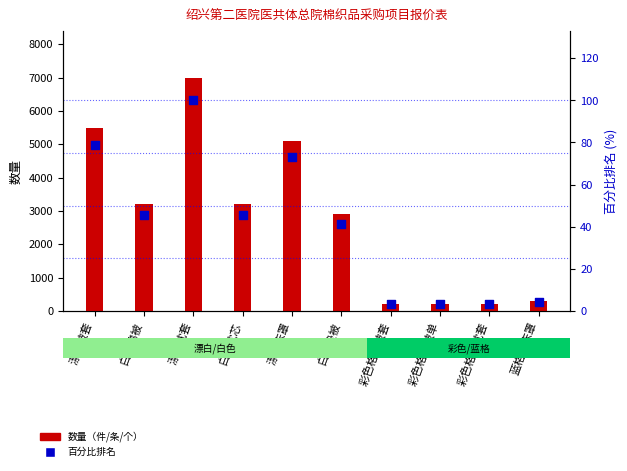

What are all the series names shown in the legend?

数量（件/条/个）, 百分比排名